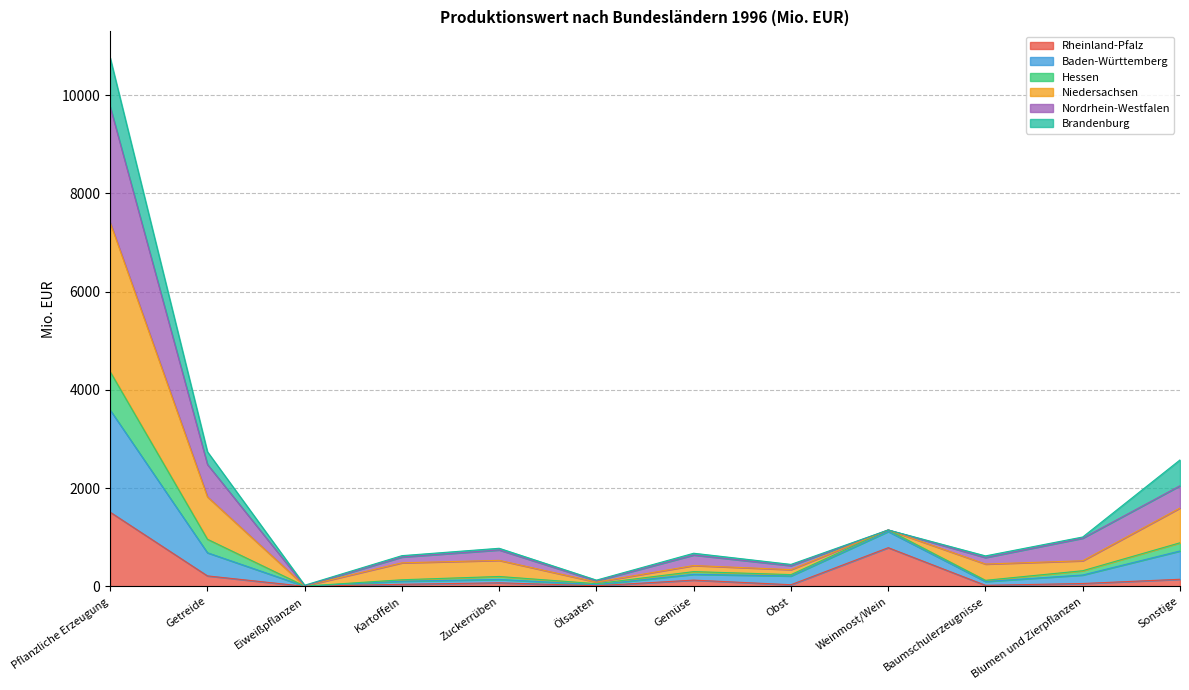

What is the highest value of the Rheinland-Pfalz series?

1510